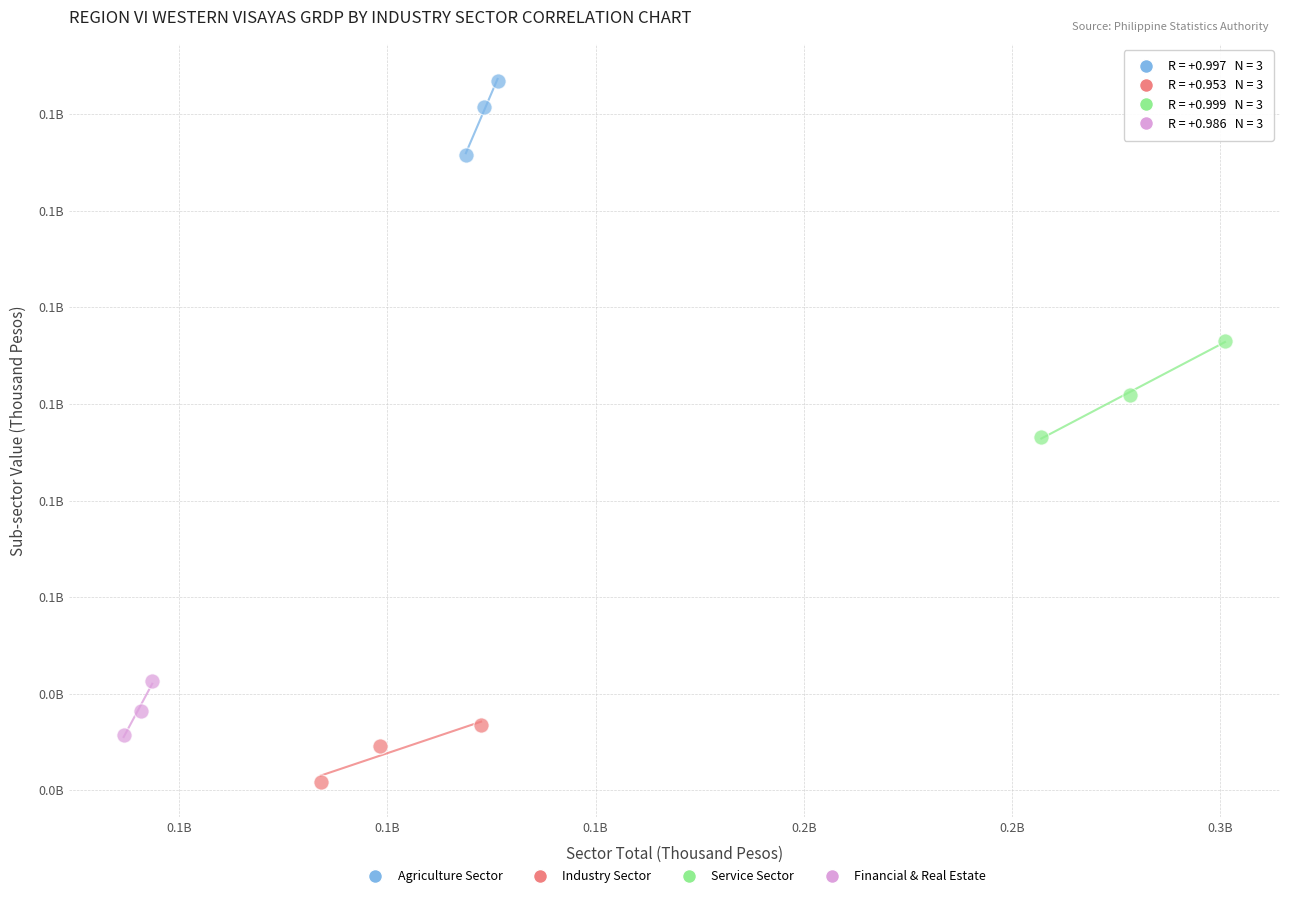

What are all the series names shown in the legend?

Agriculture Sector, Industry Sector, Service Sector, Financial & Real Estate